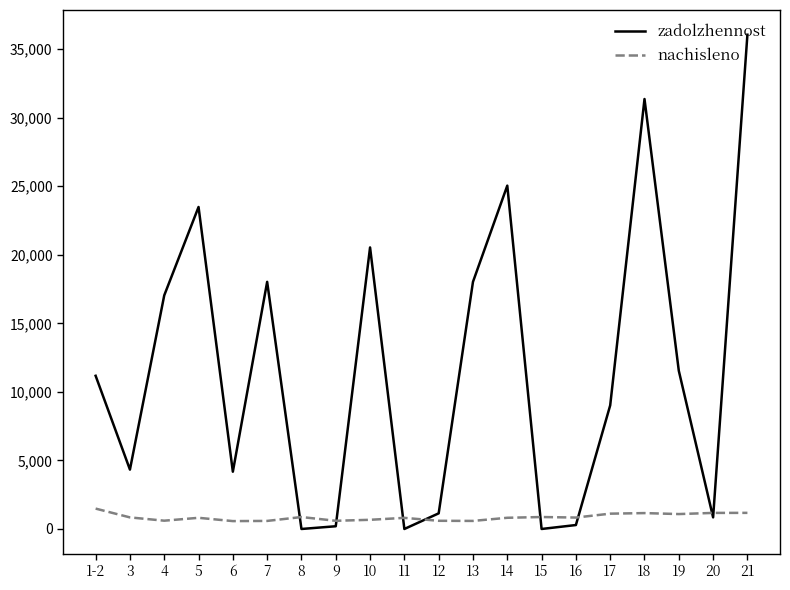

What is the lowest value of the nachisleno series?

574.7